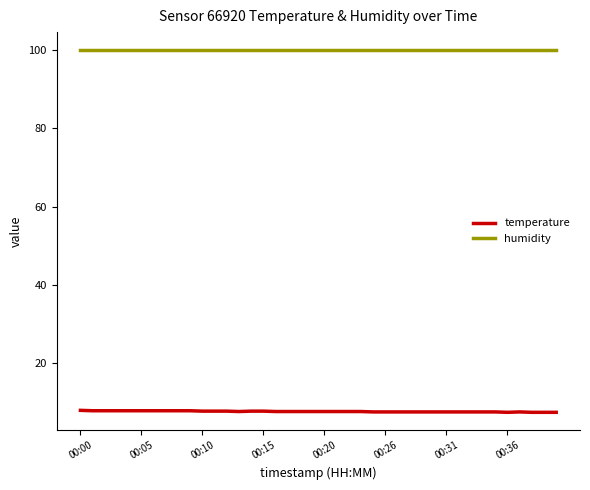

Does the chart display data point markers on the line(s)?

No